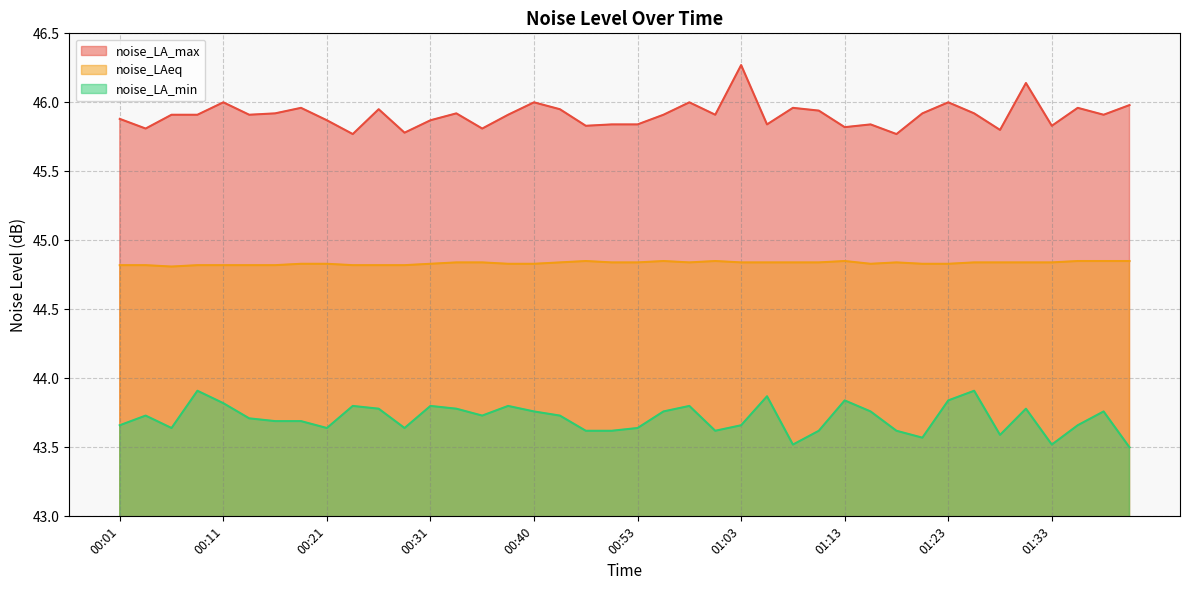

Reading right to left, extract all data points from this chart.

noise_LA_max: 46.0	45.9	46.0	45.8	46.1	45.8	45.9	46.0	45.9	45.8	45.8	45.8	45.9	46.0	45.8	46.3	45.9	46.0	45.9	45.8	45.8	45.8	46.0	46.0	45.9	45.8	45.9	45.9	45.8	46.0	45.8	45.9	46.0	45.9	45.9	46.0	45.9	45.9	45.8	45.9
noise_LAeq: 44.9	44.9	44.9	44.8	44.8	44.8	44.8	44.8	44.8	44.8	44.8	44.9	44.8	44.8	44.8	44.8	44.9	44.8	44.9	44.8	44.8	44.9	44.8	44.8	44.8	44.8	44.8	44.8	44.8	44.8	44.8	44.8	44.8	44.8	44.8	44.8	44.8	44.8	44.8	44.8
noise_LA_min: 43.5	43.8	43.7	43.5	43.8	43.6	43.9	43.8	43.6	43.6	43.8	43.8	43.6	43.5	43.9	43.7	43.6	43.8	43.8	43.6	43.6	43.6	43.7	43.8	43.8	43.7	43.8	43.8	43.6	43.8	43.8	43.6	43.7	43.7	43.7	43.8	43.9	43.6	43.7	43.7